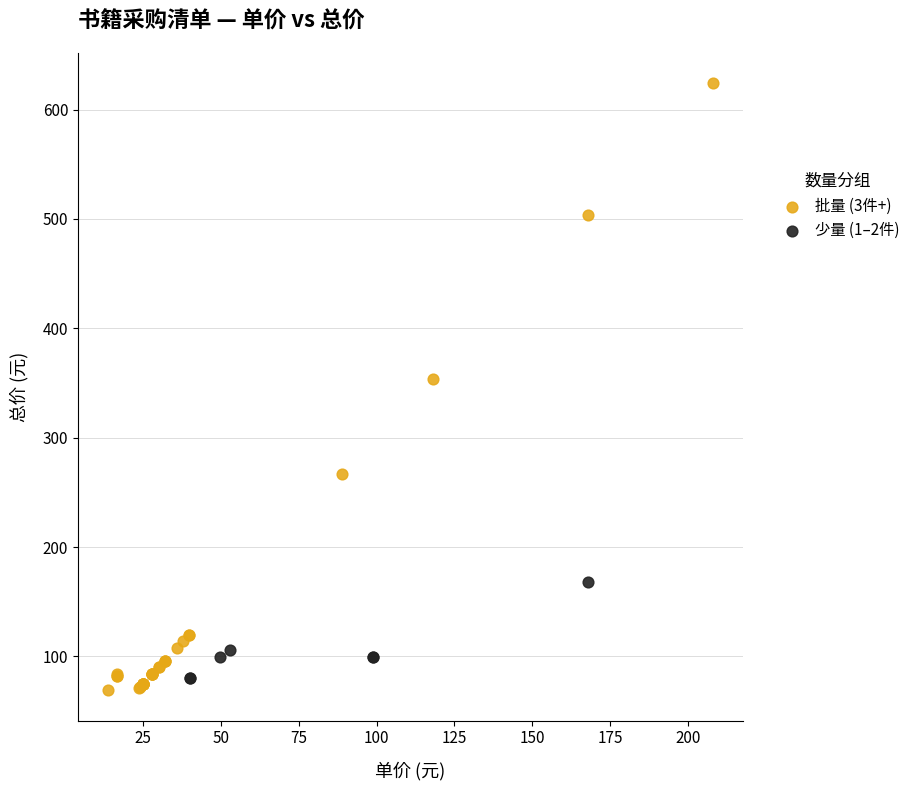

Which series contains the highest Y value?

批量 (3件+)